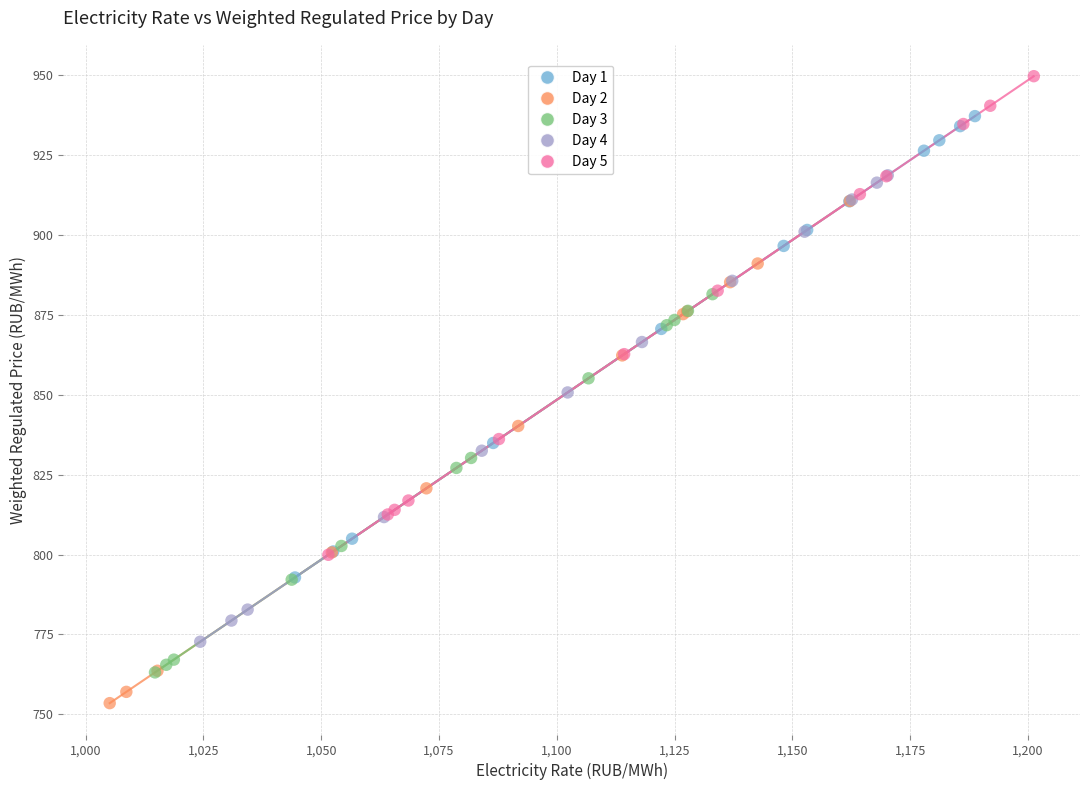

Which series contains the highest Y value?

Day 5